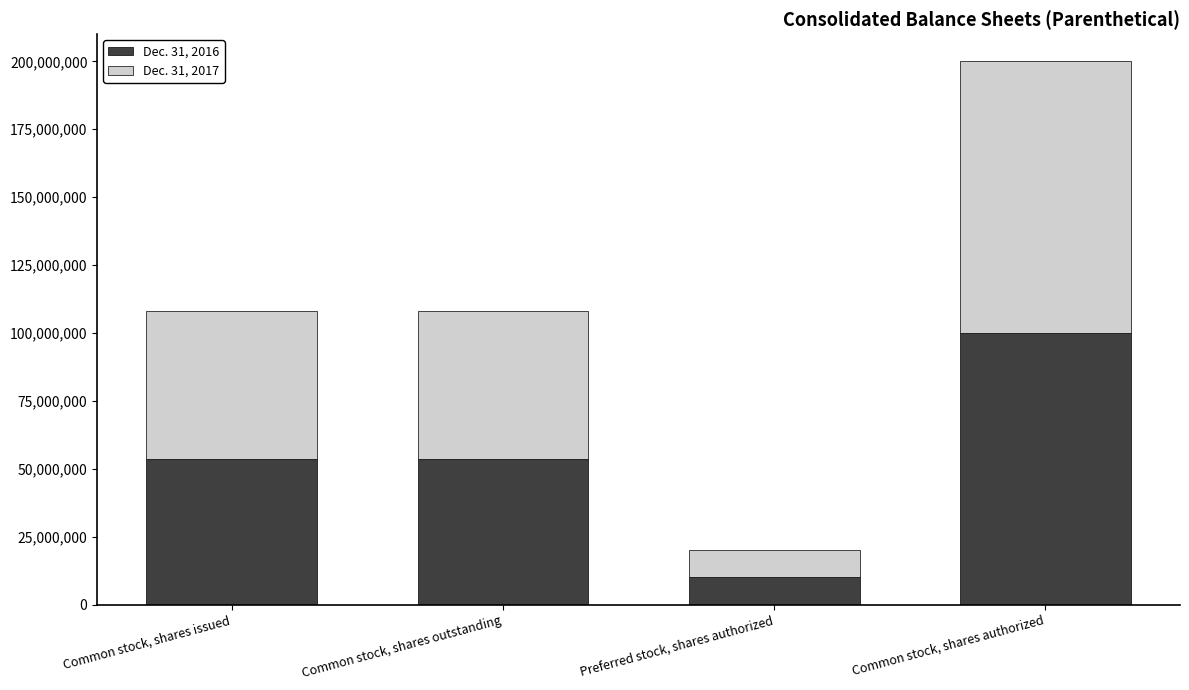

What is the total value across all series at Common stock, shares outstanding?

108085718